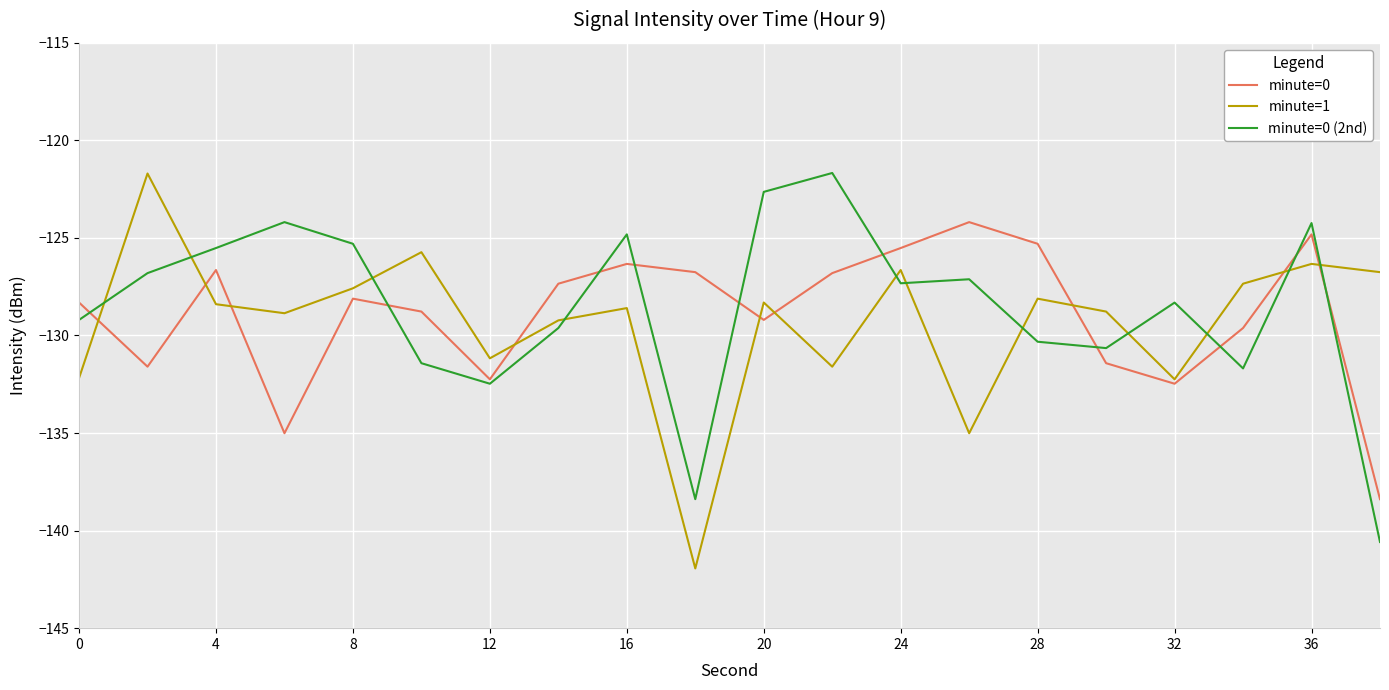

What is the smallest value displayed?

-141.9